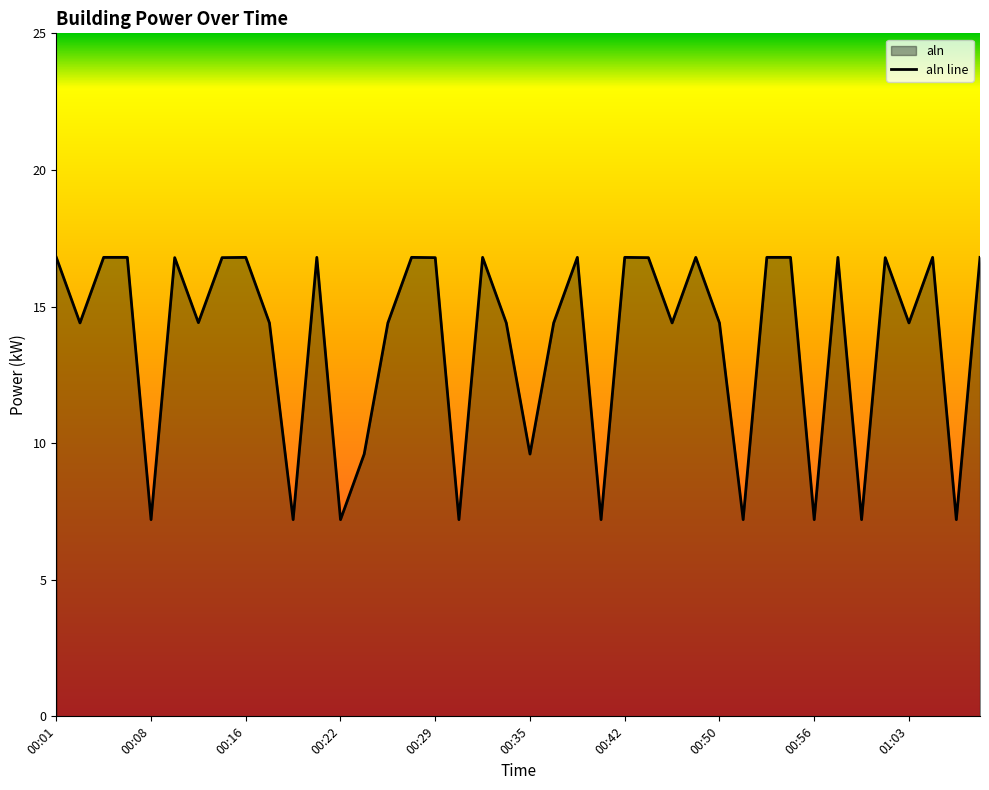

What is the maximum value shown in the chart?

16.8